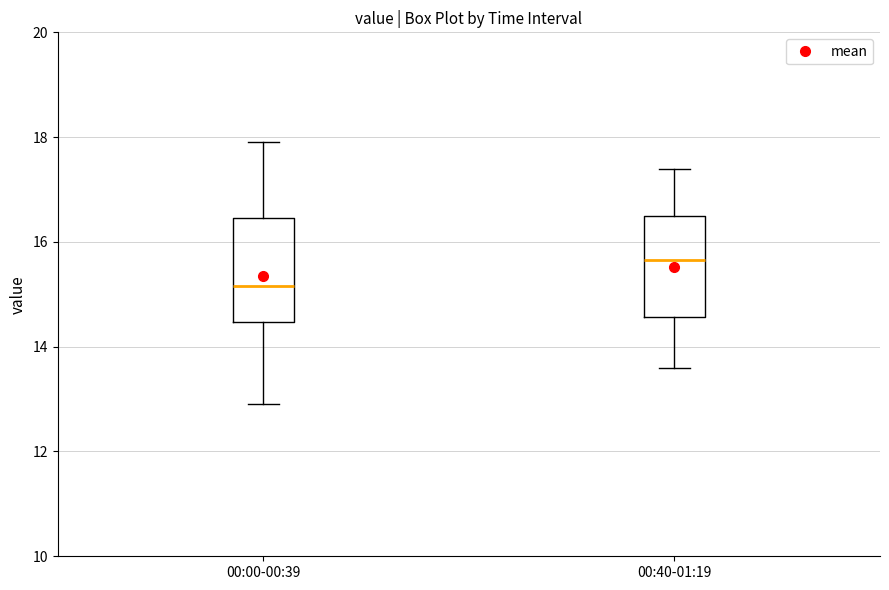

Reading left to right, read every box against the y-axis: the position of its median line, the range the box covers, and the ends of its whiskers. The values are not printed on the chart, so give them approximately, as read against the axis.

00:00-00:39: median 15.2, box 14.4 to 16.4, whiskers 13.0 to 18.0
00:40-01:19: median 15.6, box 14.6 to 16.6, whiskers 13.6 to 17.4